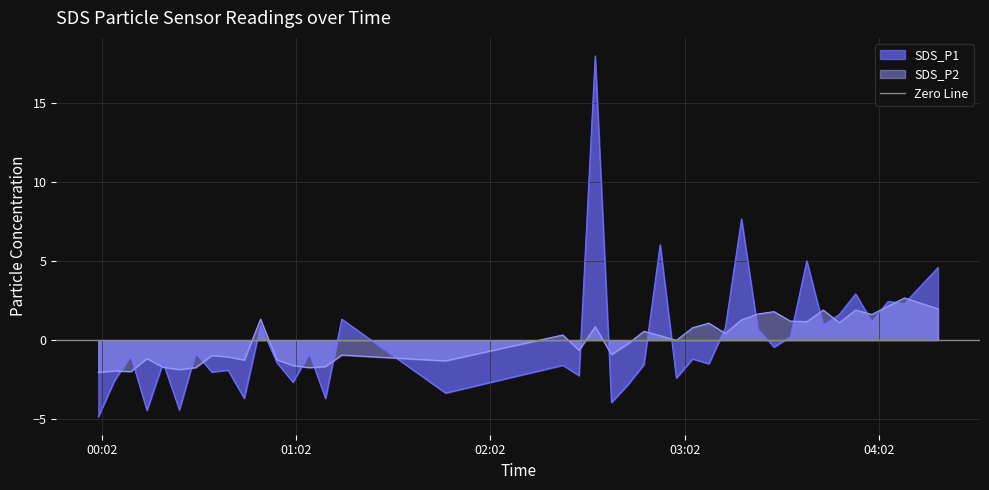

In SDS_P1, how many points are higher than both neighbors (excluding endpoints)?

15